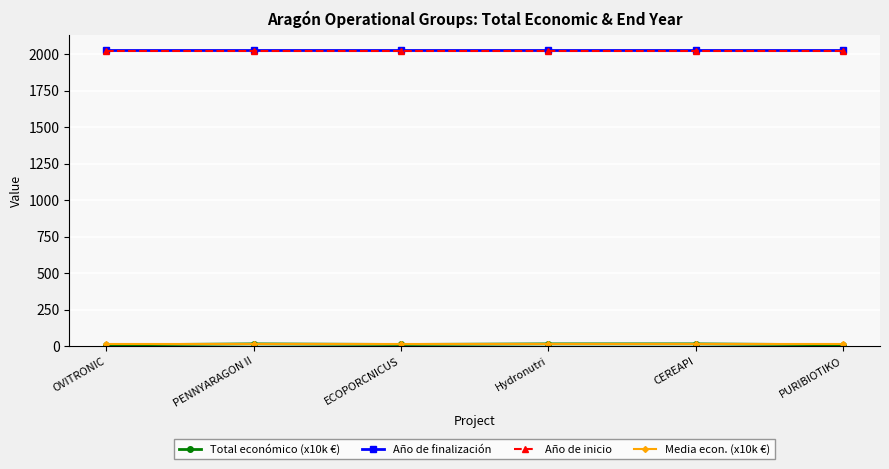

At how many categories does at least one series exceed 507?

6